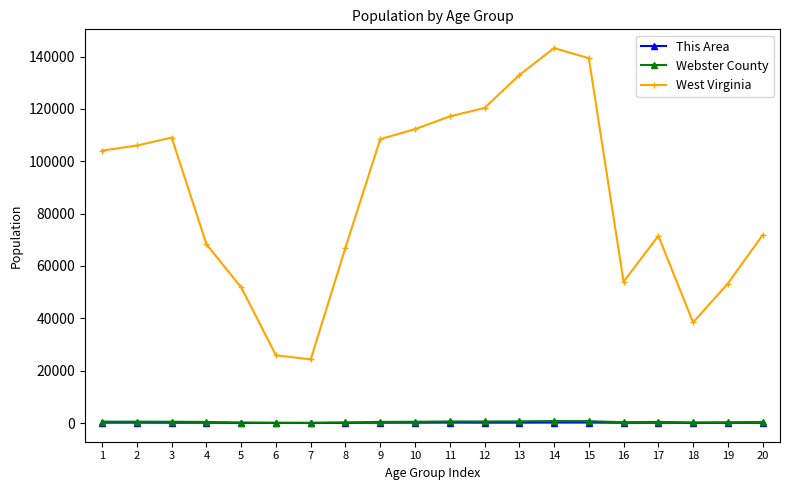

What is the value of the West Virginia point at the 1st from the left?

104060